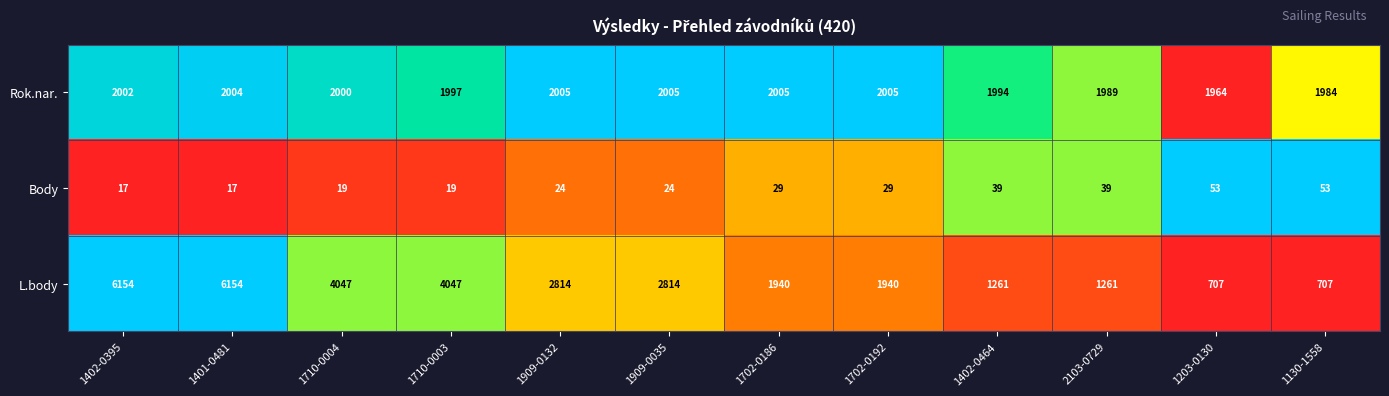

Rank the series at 1702-0186 from lowest to highest value.

Body, L.body, Rok.nar.